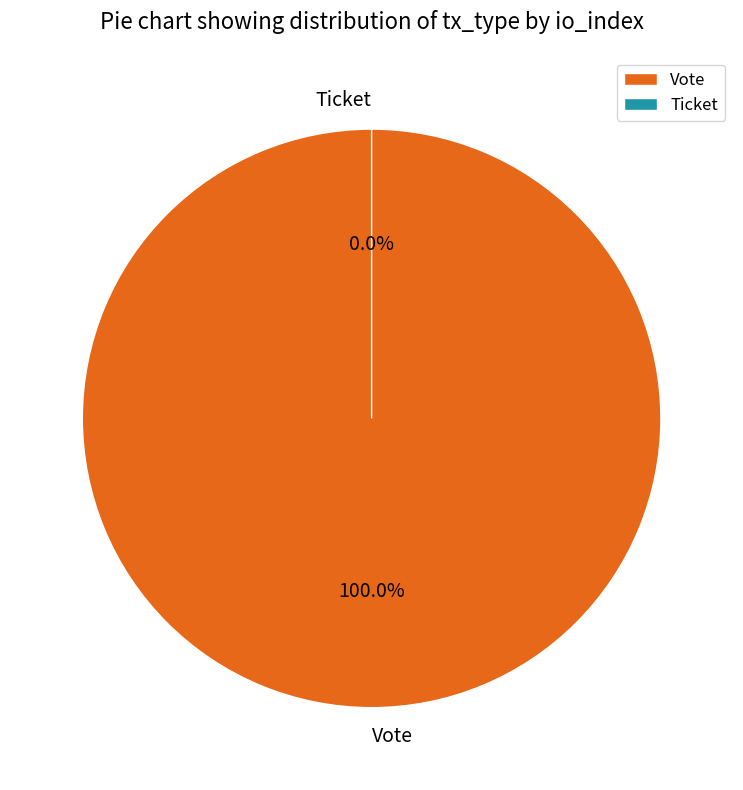

Does Vote represent more than half of the total?

Yes